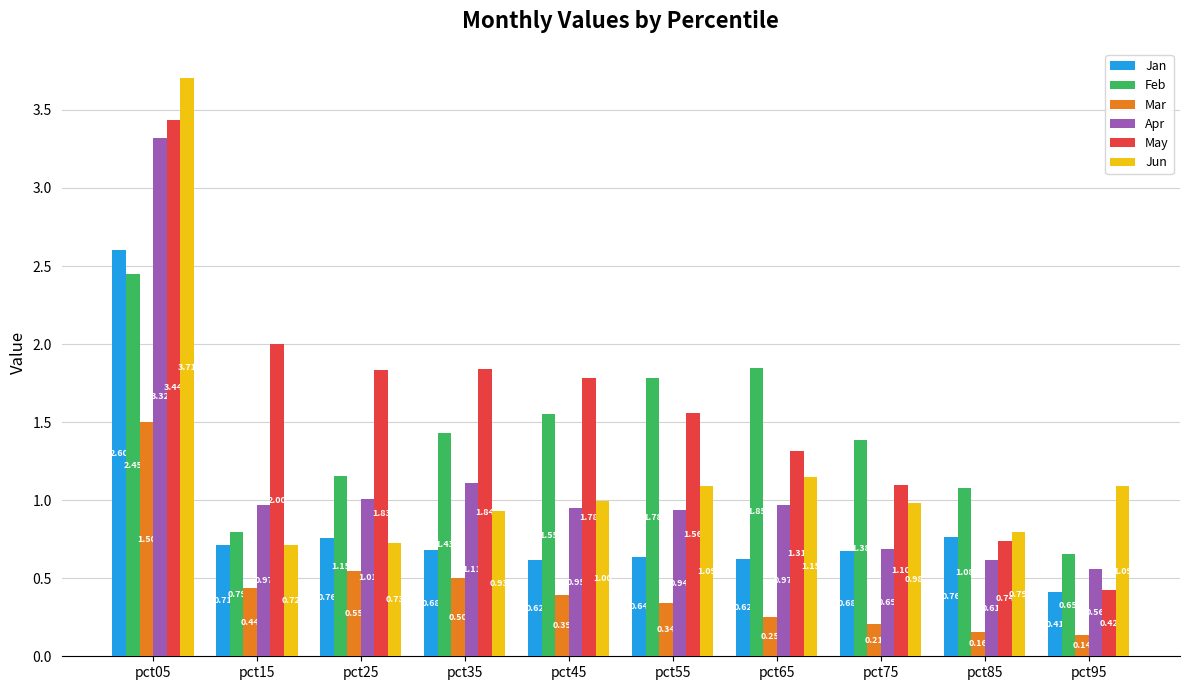

Which series has the largest range (max minus min)?

May